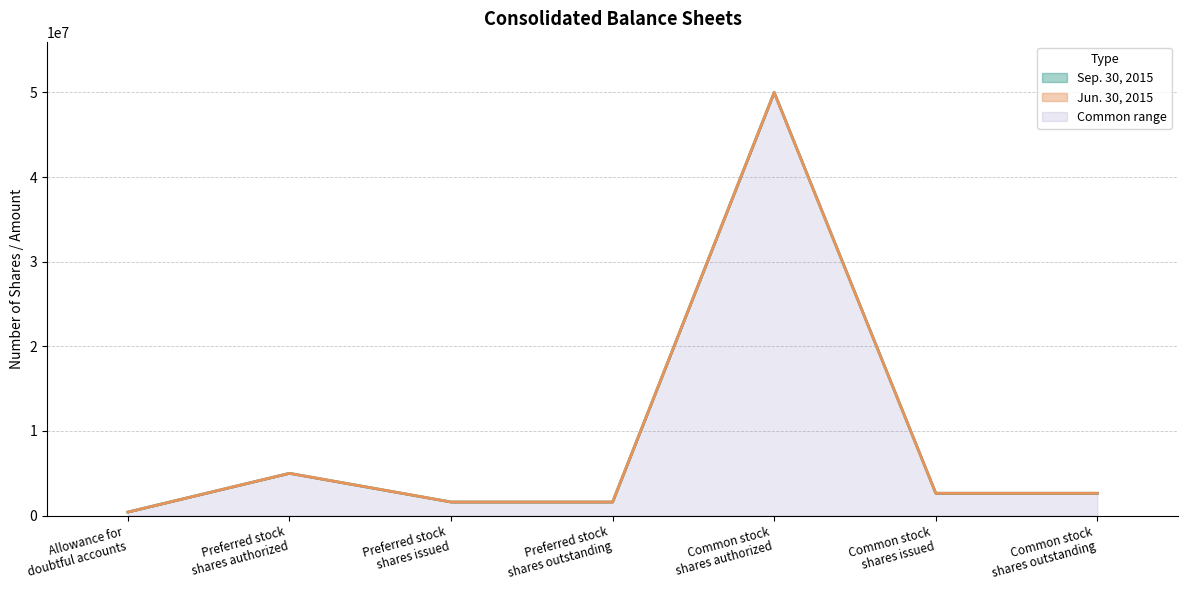

Reading left to right, extract all data points from this chart.

Sep. 30, 2015 (line): 423076	5000000	1610000	1610000	50000000	2643583	2643583
Jun. 30, 2015 (line): 417444	5000000	1610000	1610000	50000000	2642389	2642389